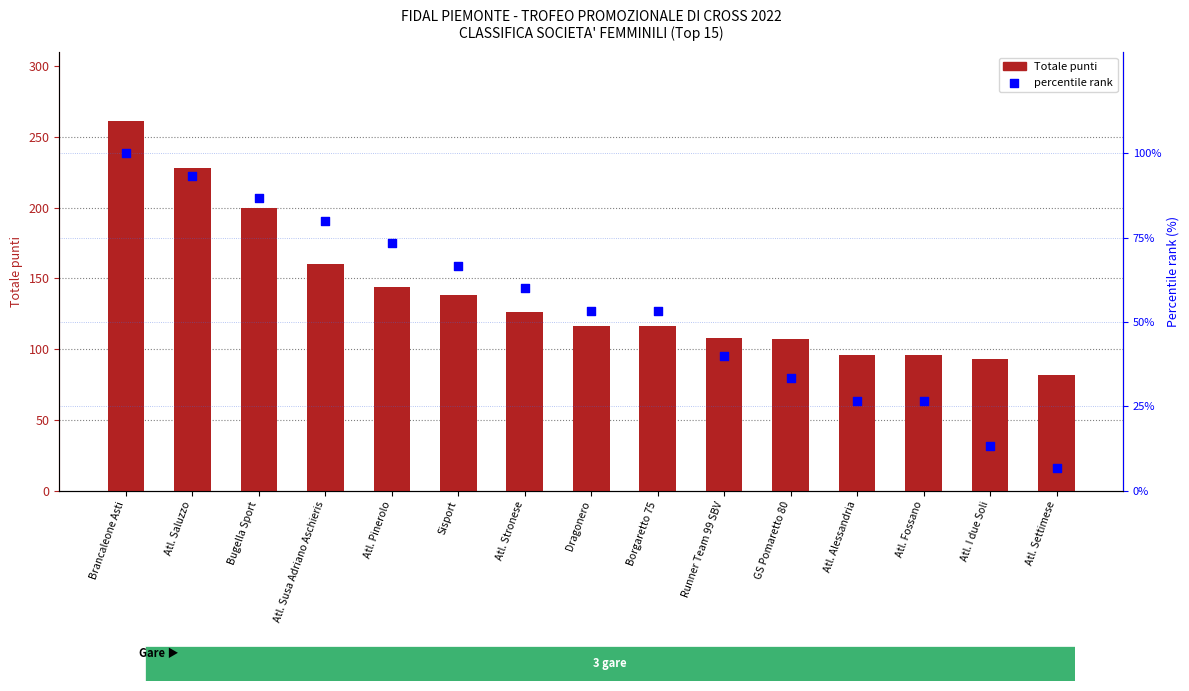

What are all the series names shown in the legend?

Totale (punti), Percentile rank